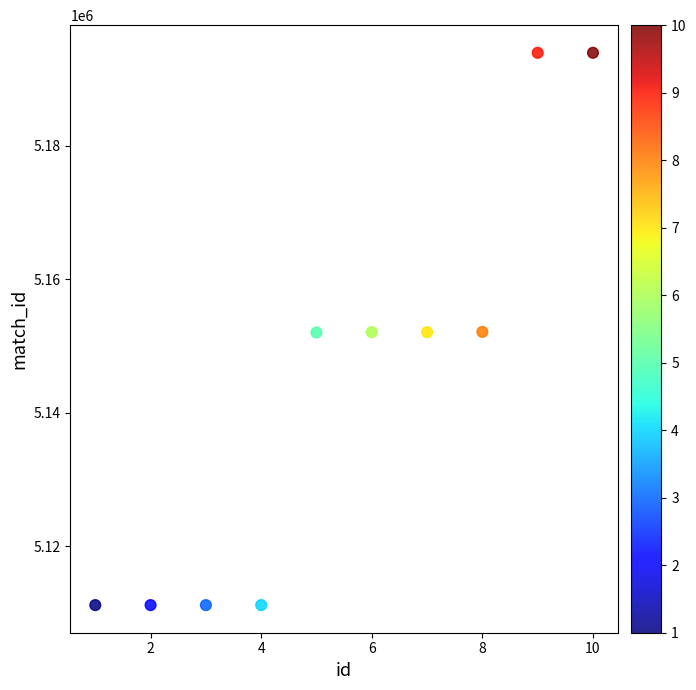

What is the average Y value?

5144087